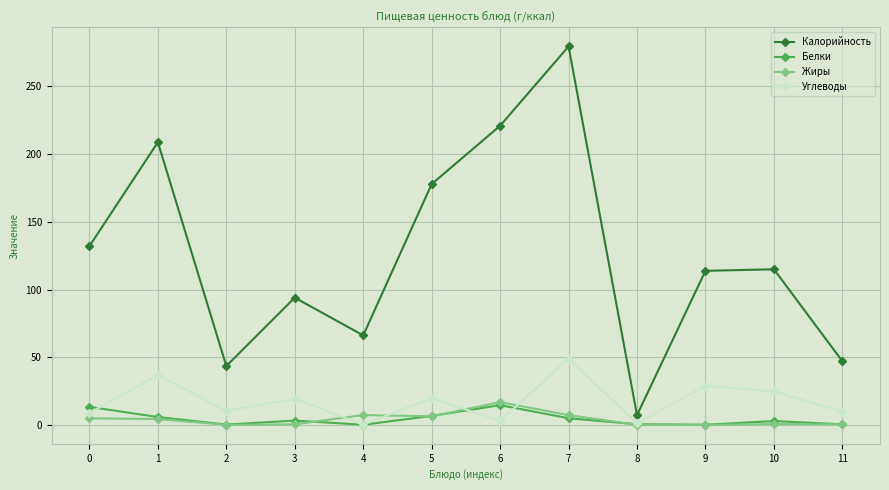

True or false: Калорийность has a value of 177.9 at 5.

True